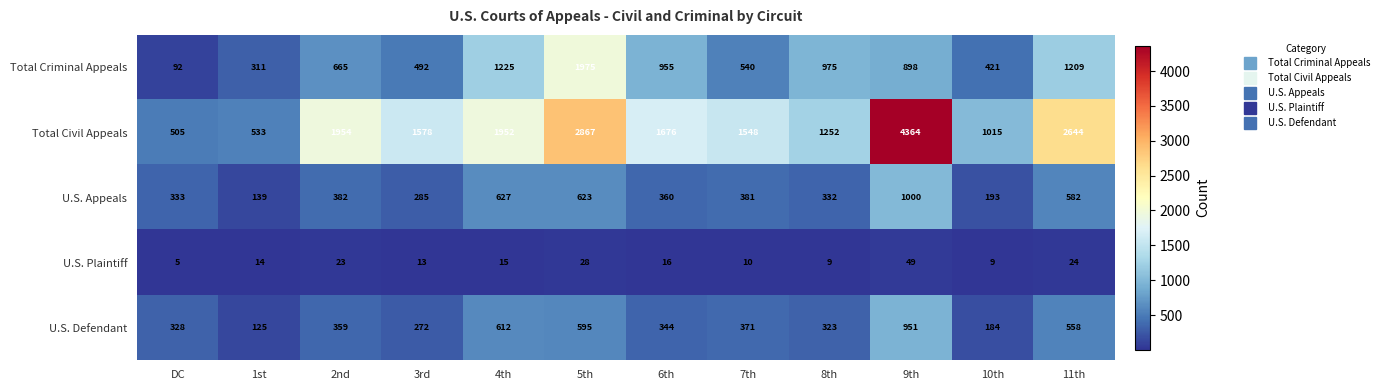

Rank the series at 3rd from lowest to highest value.

U.S. Plaintiff, U.S. Defendant, U.S. Appeals, Total Criminal Appeals, Total Civil Appeals